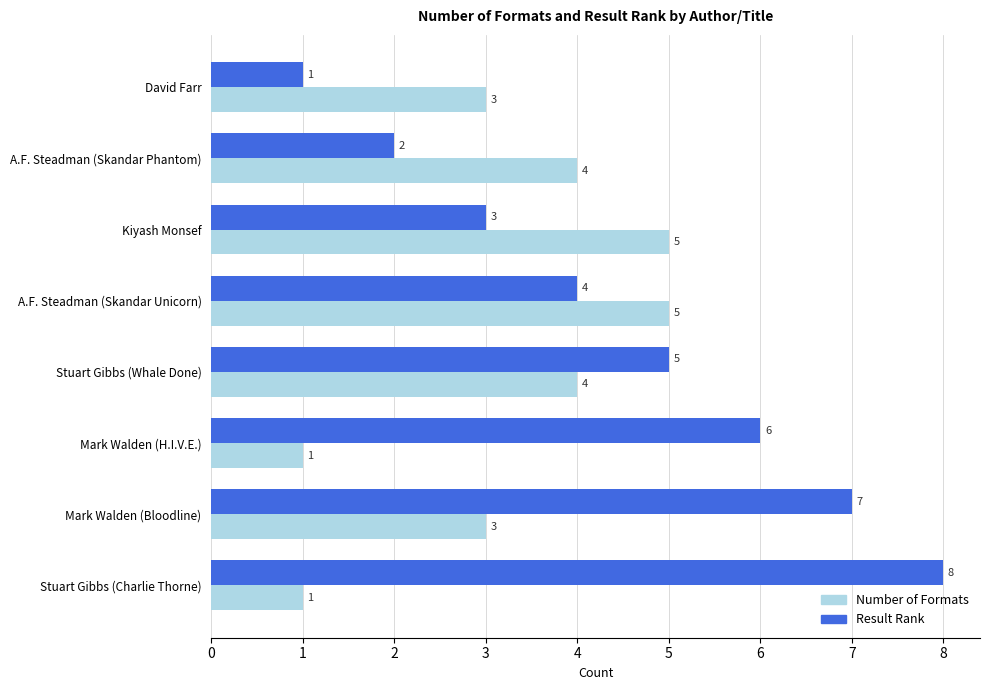

What value does the Result Rank series have at Mark Walden (Bloodline)?

7